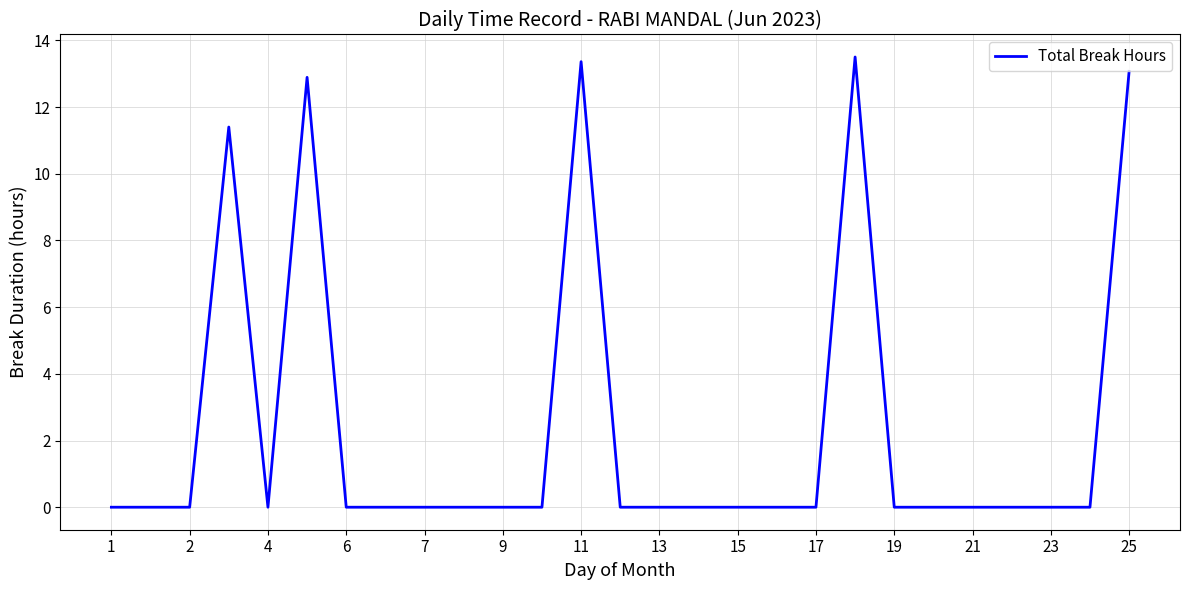

What is the sum of all values?

64.2